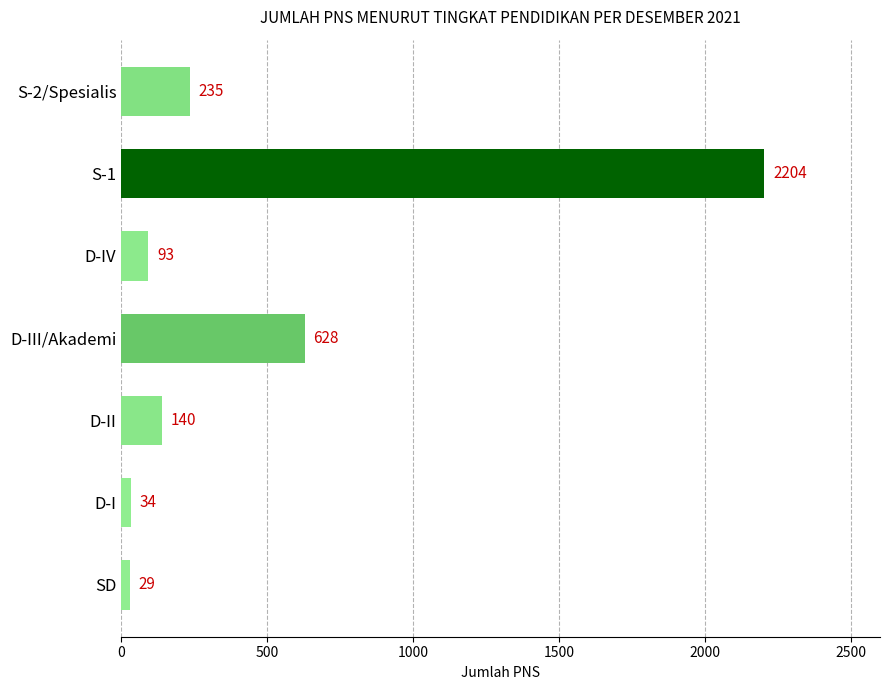

List the labels in order of value, smallest first.

SD, D-I, D-IV, D-II, S-2/Spesialis, D-III/Akademi, S-1